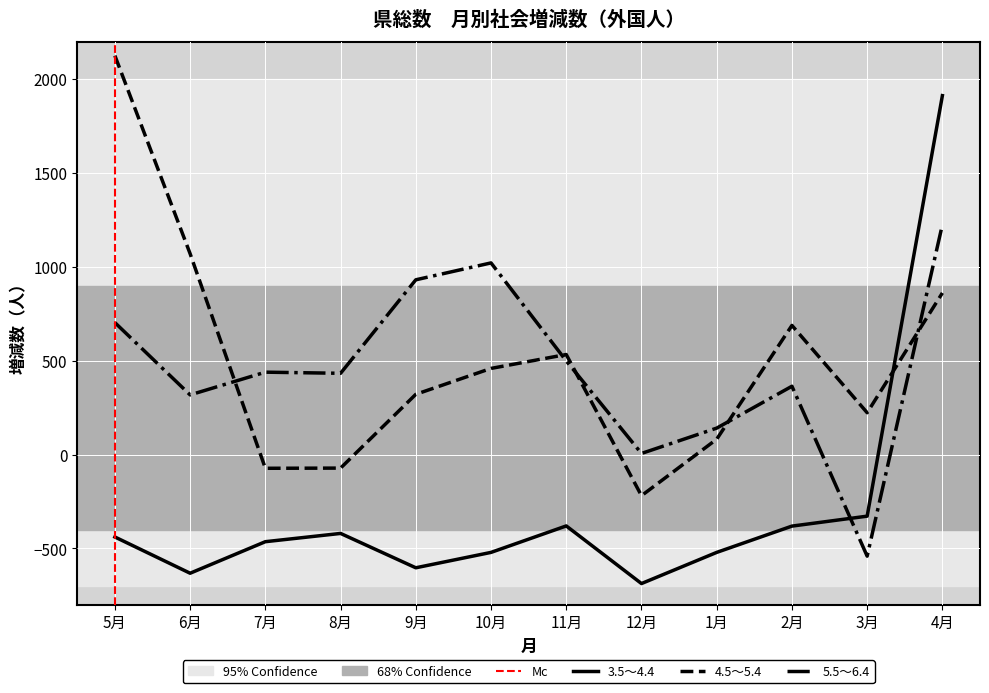

At which label does 3.5～4.4 first exceed -439?

8月